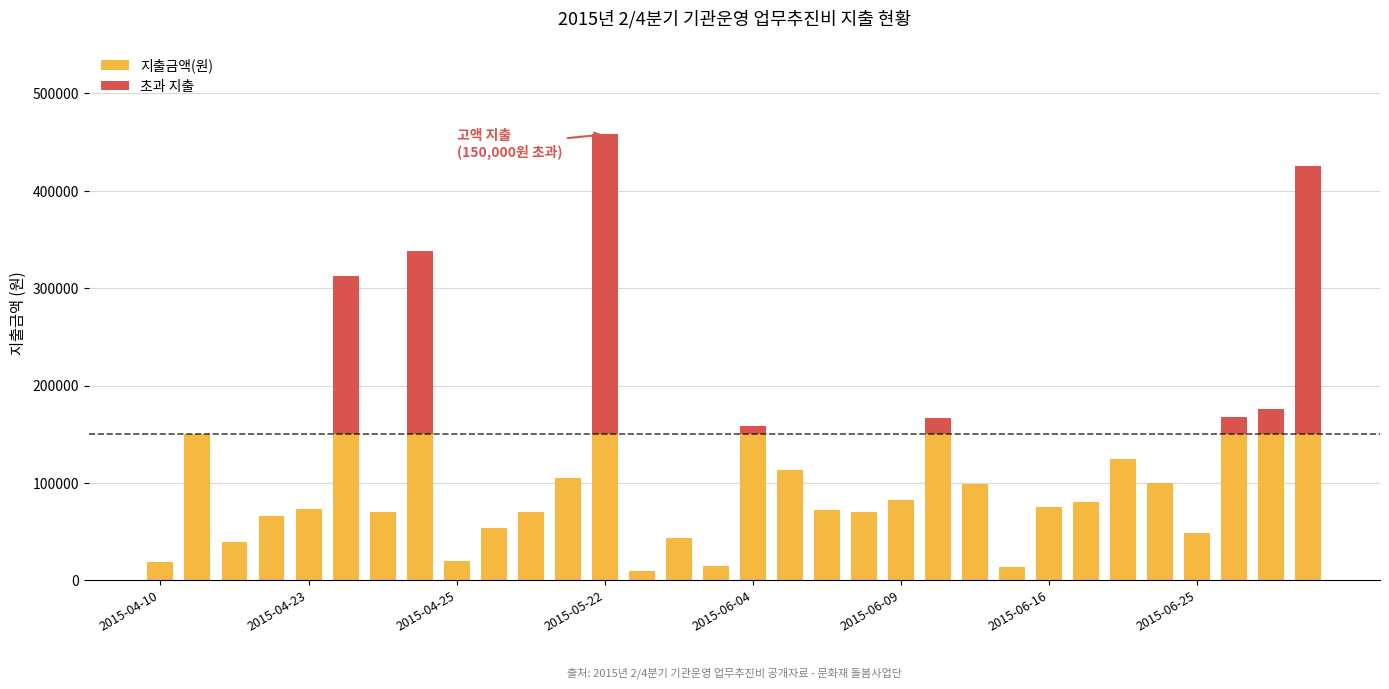

Does the chart contain stacked bars?

Yes